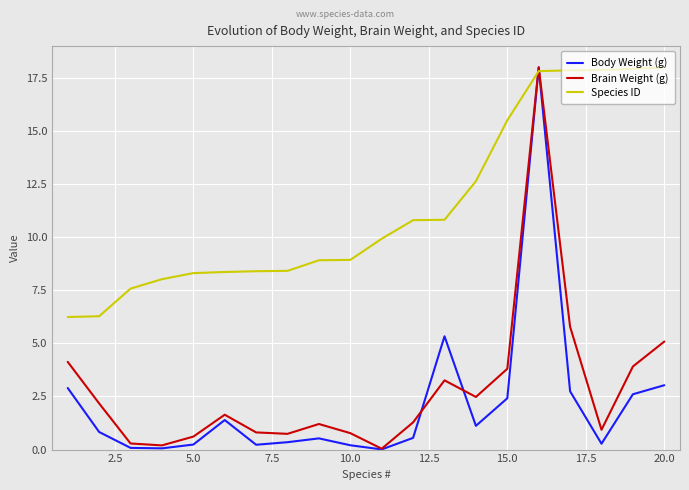

Reading left to right, what are all the values shown in this chart?

Body Weight (g): 2.9	0.8	0.1	0.1	0.2	1.4	0.2	0.3	0.5	0.2	0.0	0.6	5.3	1.1	2.4	18.0	2.7	0.3	2.6	3.0
Brain Weight (g): 4.1	2.2	0.3	0.2	0.6	1.6	0.8	0.7	1.2	0.8	0.0	1.3	3.3	2.5	3.8	18.0	5.8	0.9	3.9	5.1
Species ID: 6.2	6.3	7.6	8.0	8.3	8.4	8.4	8.4	8.9	8.9	9.9	10.8	10.8	12.6	15.5	17.8	17.9	17.9	17.9	18.0